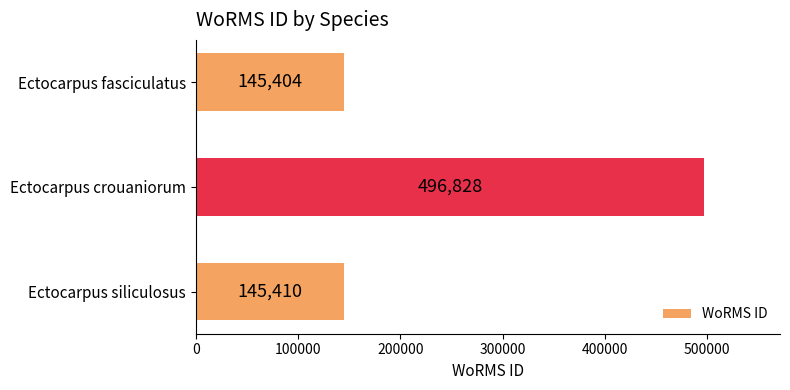

Reading bottom to top, extract all data points from this chart.

Ectocarpus siliculosus=145410	Ectocarpus crouaniorum=496828	Ectocarpus fasciculatus=145404